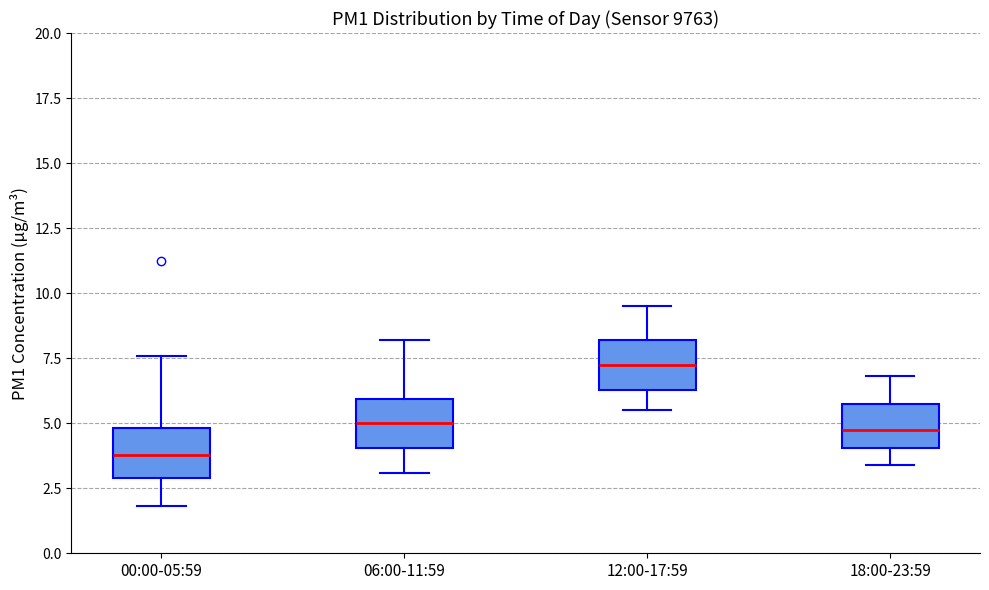

Reading left to right, read every box against the y-axis: the position of its median line, the range the box covers, and the ends of its whiskers. The values are not printed on the chart, so give them approximately, as read against the axis.

00:00-05:59: median 4.0, box 3.0 to 5.0, whiskers 2.0 to 7.5
06:00-11:59: median 5.0, box 4.0 to 6.0, whiskers 3.0 to 8.0
12:00-17:59: median 7.5, box 6.5 to 8.0, whiskers 5.5 to 9.5
18:00-23:59: median 5.0, box 4.0 to 5.5, whiskers 3.5 to 7.0